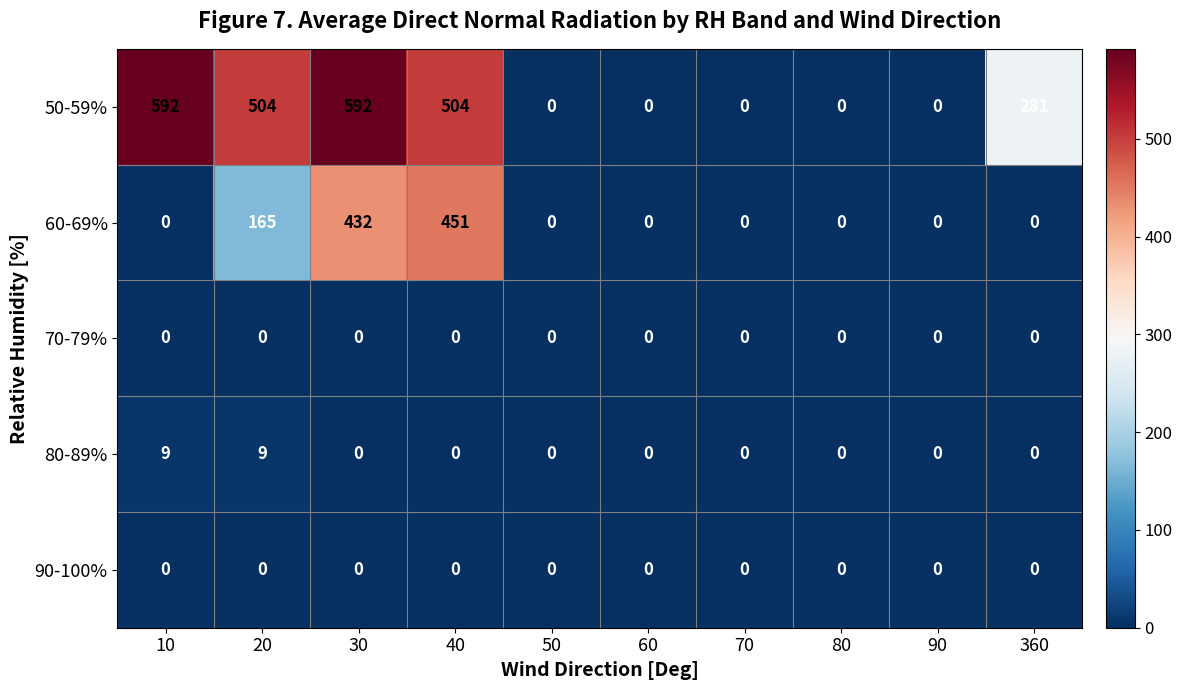

What is the approximate value of 50-59% at 20?

504